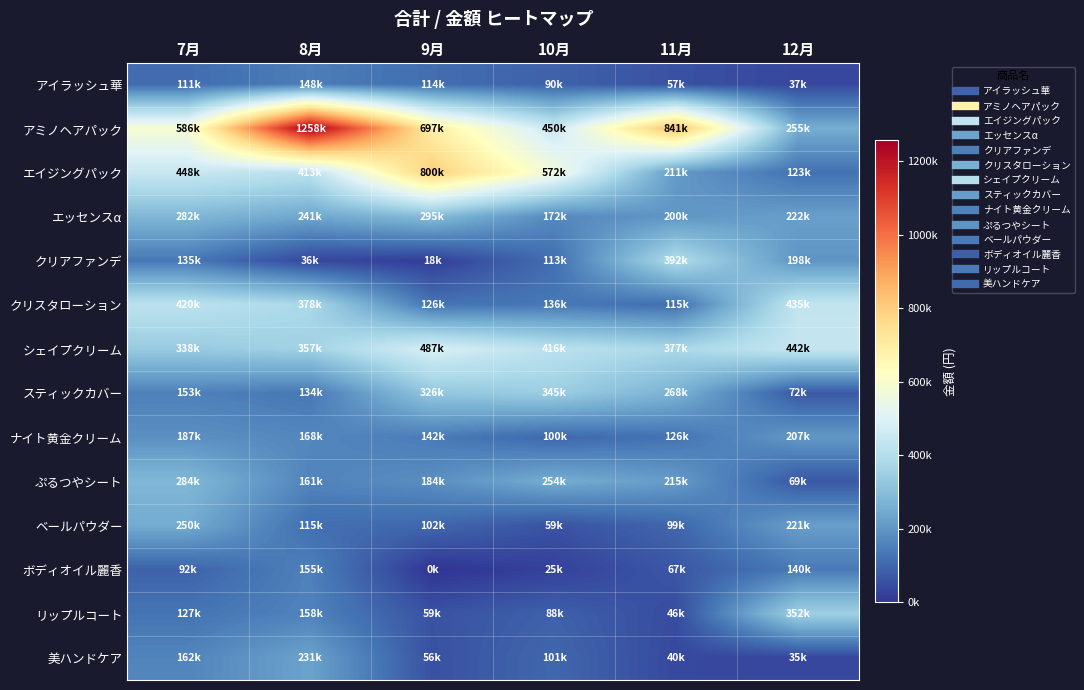

Which has a higher value, 8月 or 7月?

8月